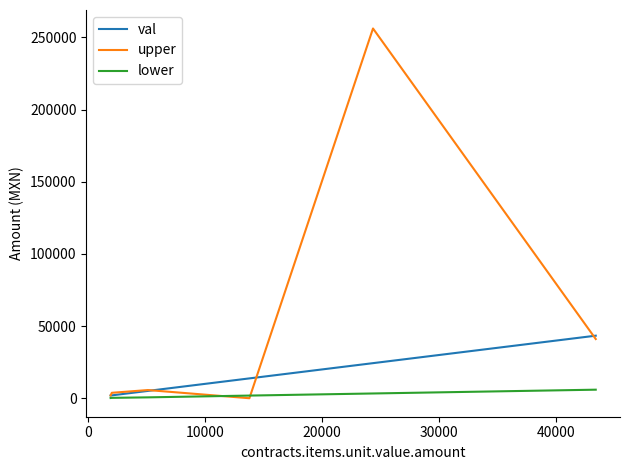

Which series has the largest range (max minus min)?

upper